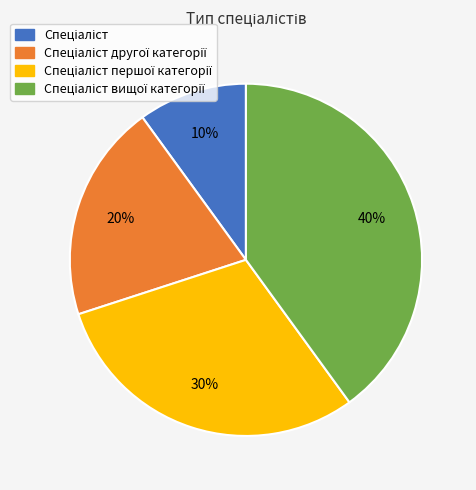

Does any single category account for the majority?

No